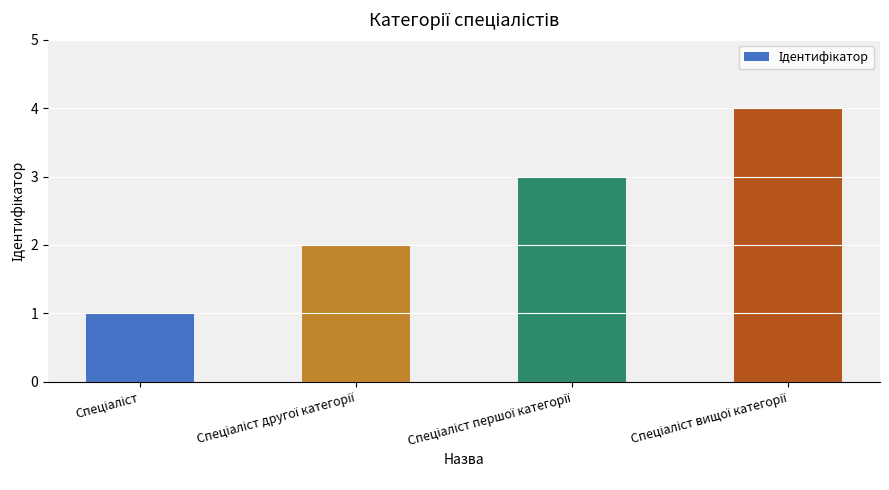

What is the difference between the maximum and minimum values?

3